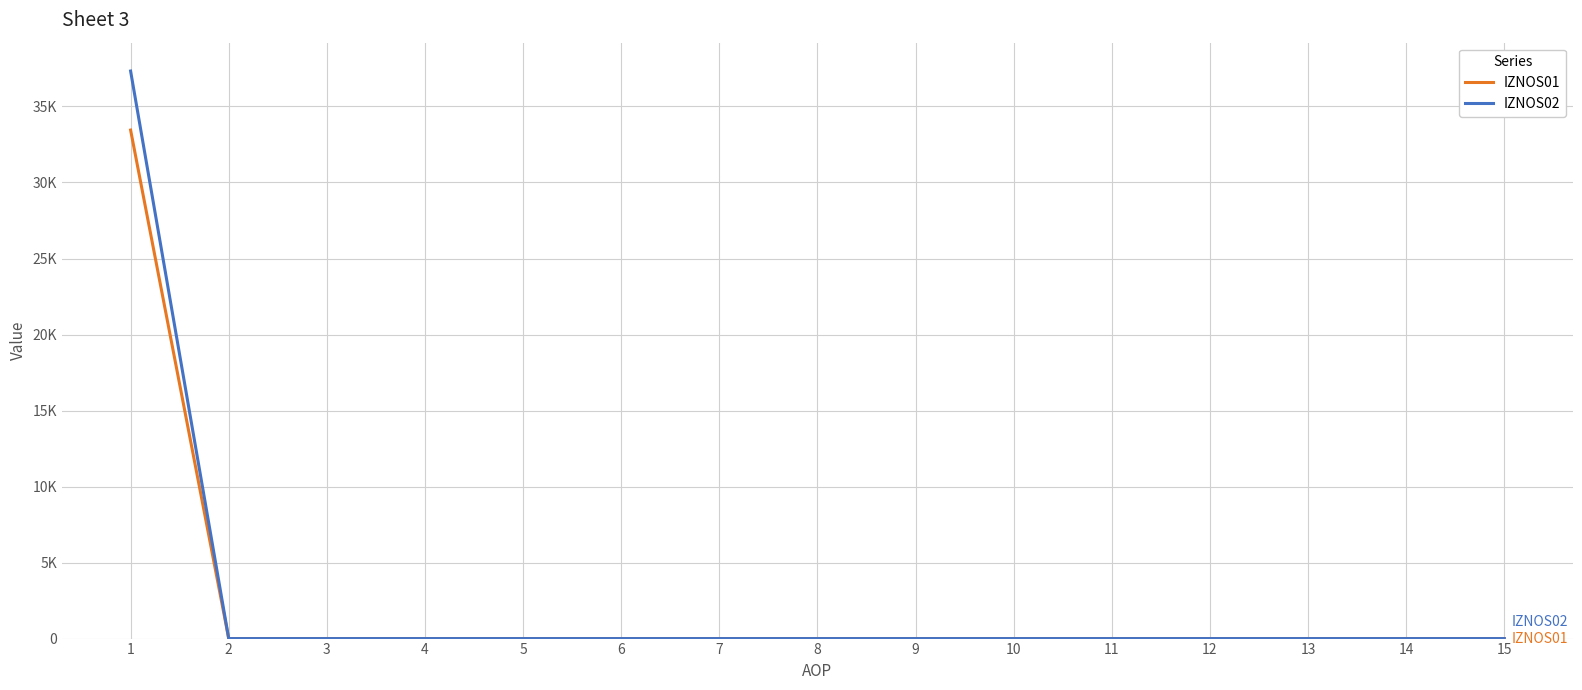

What are all the series names shown in the legend?

IZNOS01, IZNOS02